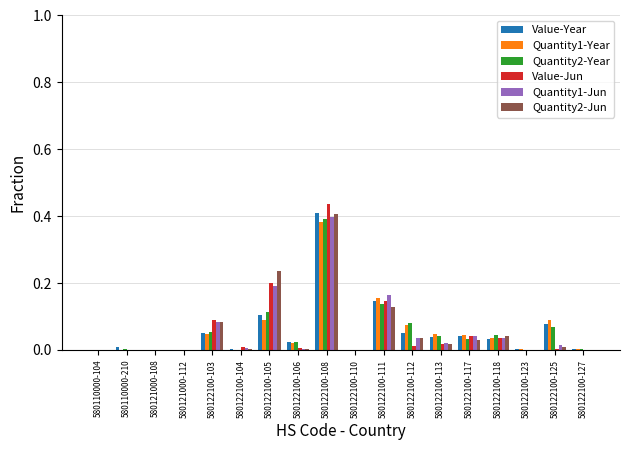

At which category is the sum across all series the highest?

580122100-108